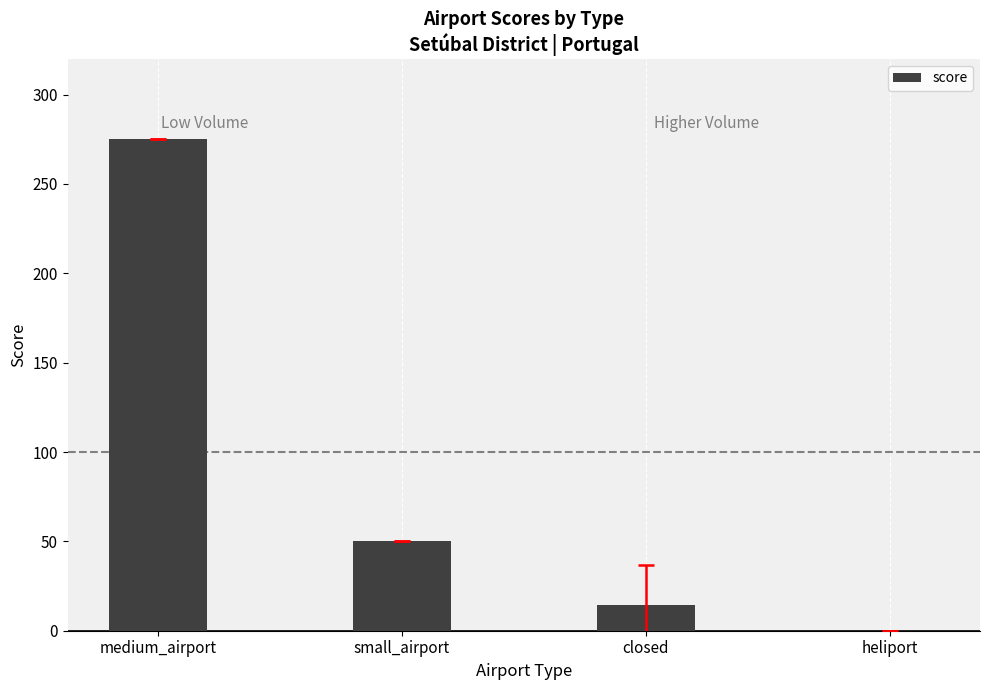

What is the sum of all values?

339.3